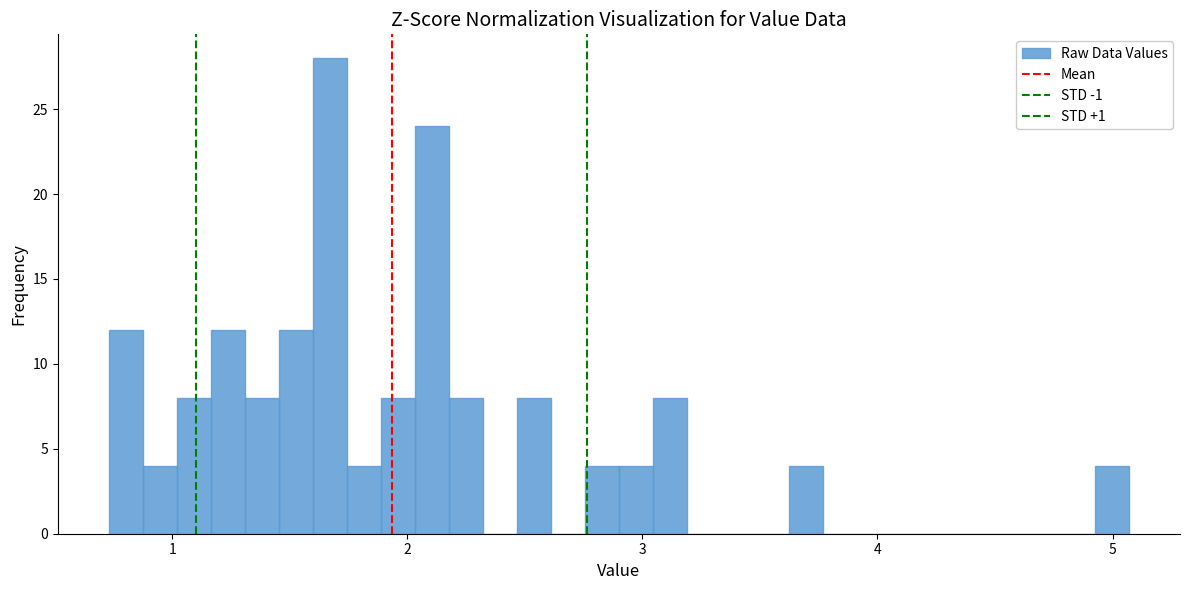

Around what value on the x-axis is the tallest bar? Give the approximate position of its centre, as read against the axis.

1.7